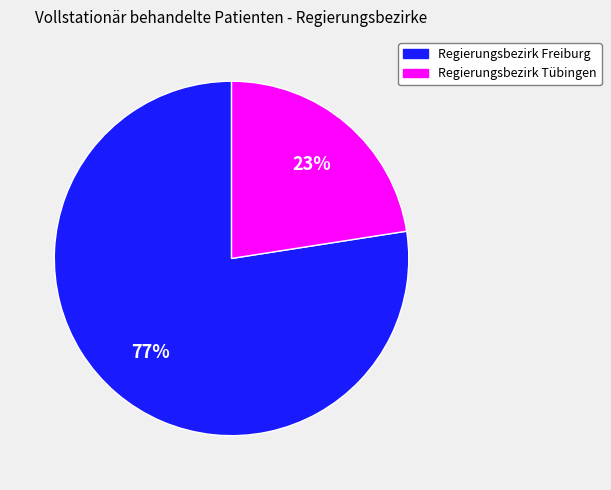

How many segments does this pie chart have?

2